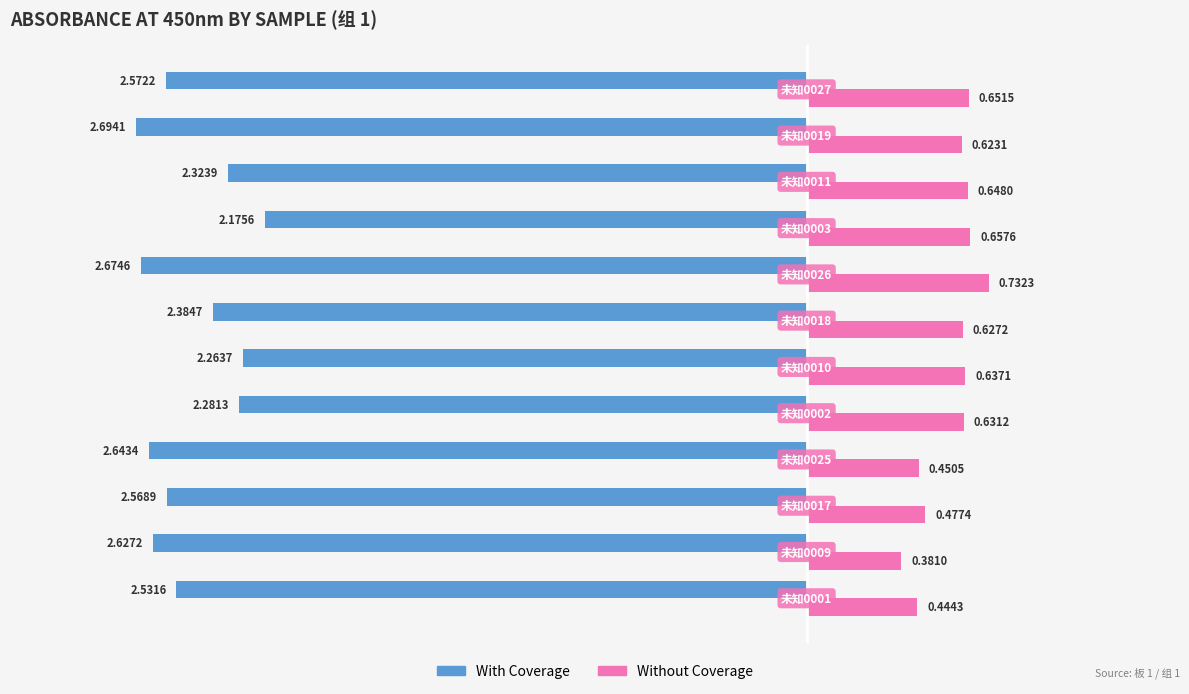

Which series has the largest total across all categories?

Without Coverage